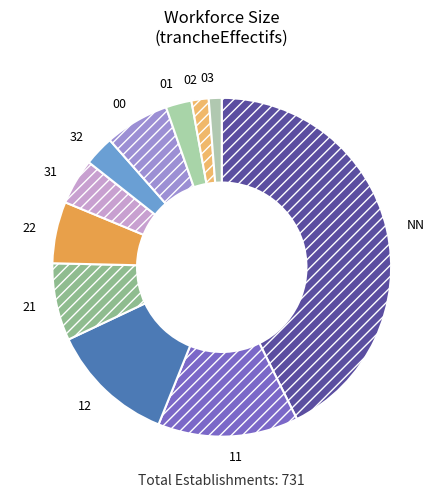

Count the number of slices in the pie.

11